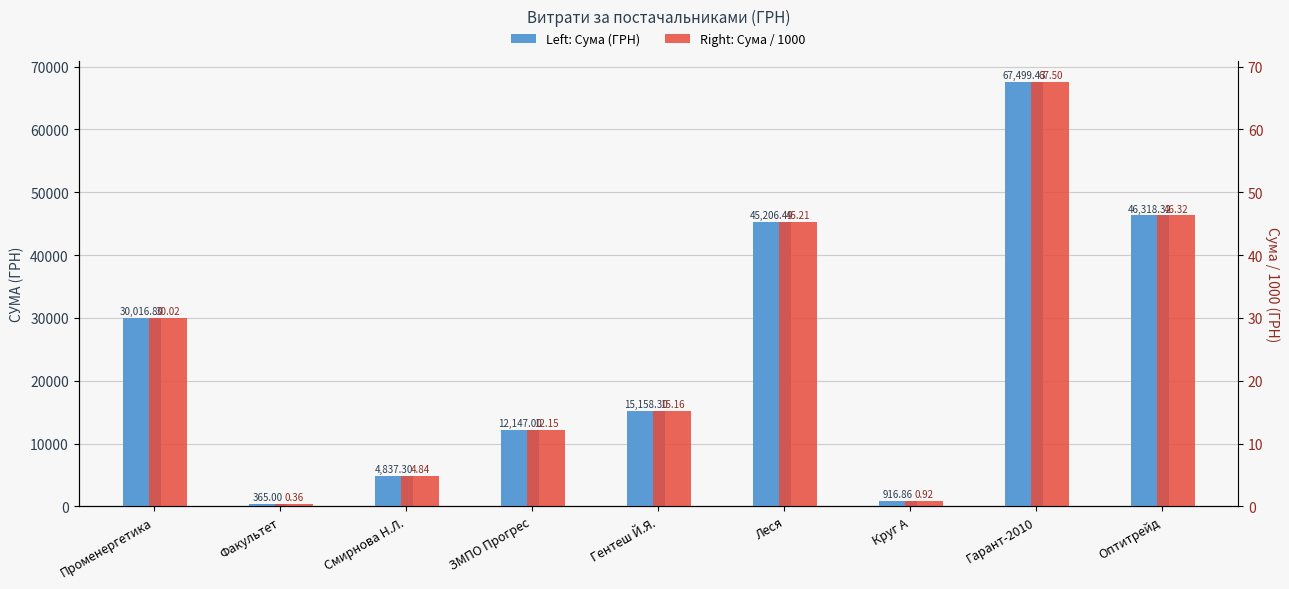

What is the value of the Сума / 1000 bar at the 9th from the left?

46.3